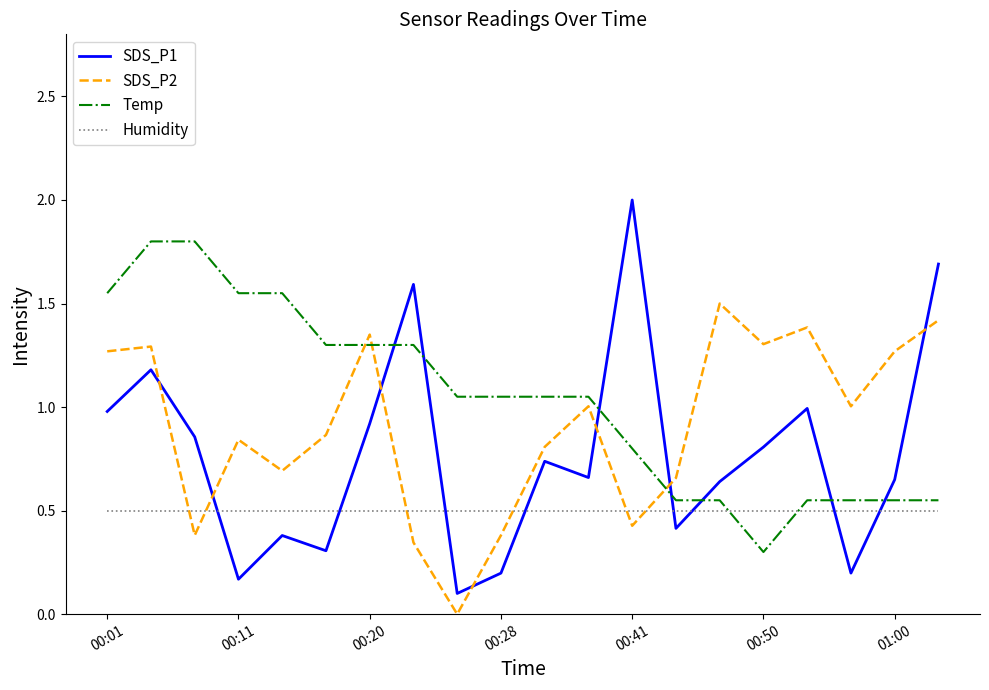

What is the difference between the maximum and minimum values in the SDS_P1 series?

1.9